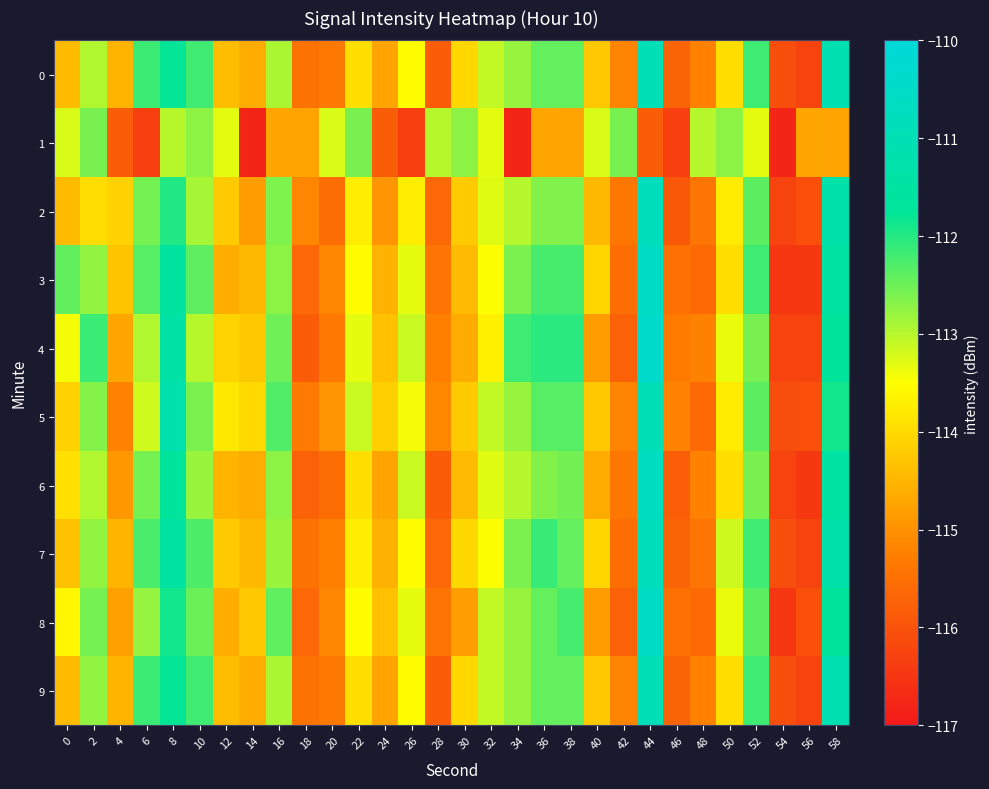

At 32, list the series in order from largest to smallest.

0, 5, 8, 9, 2, 6, 1, 3, 7, 4